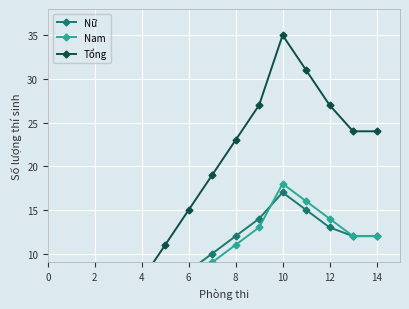

List the series in order of their peak value, lowest first.

Nữ, Nam, Tổng